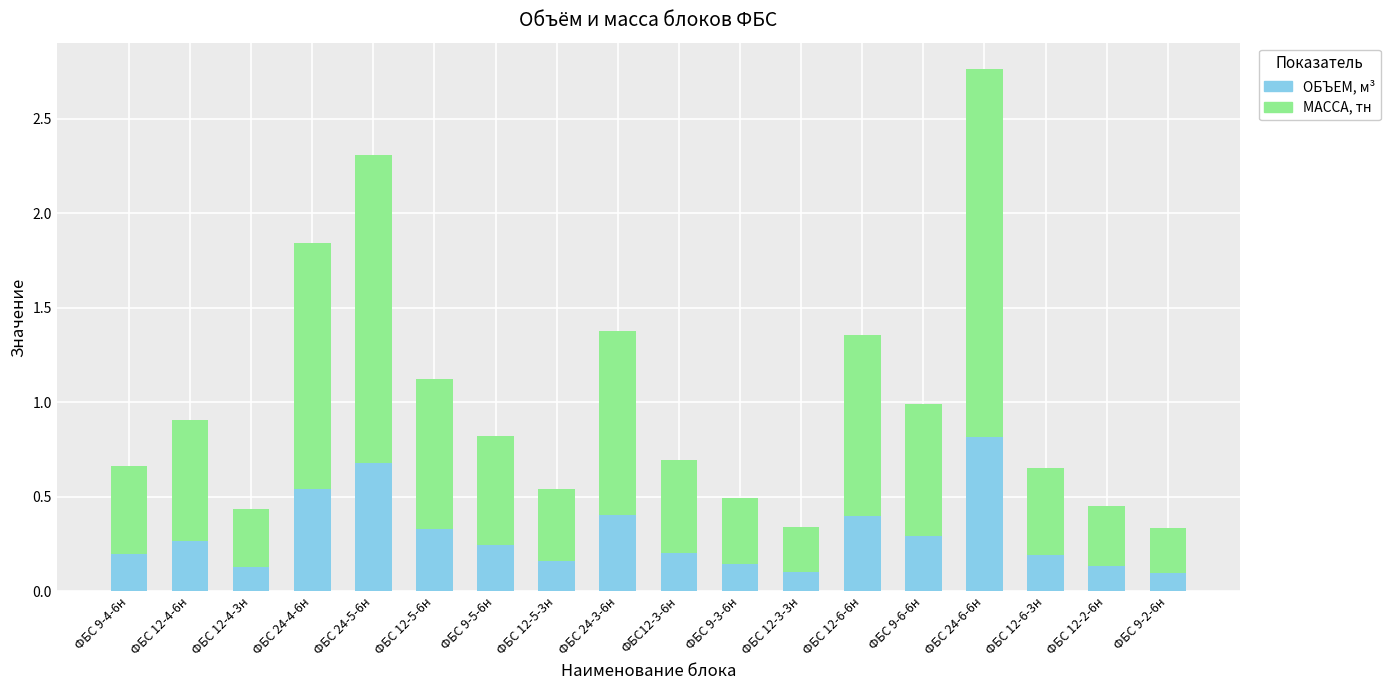

What is the sum of all ОБЪЕМ, м³ values?

5.3